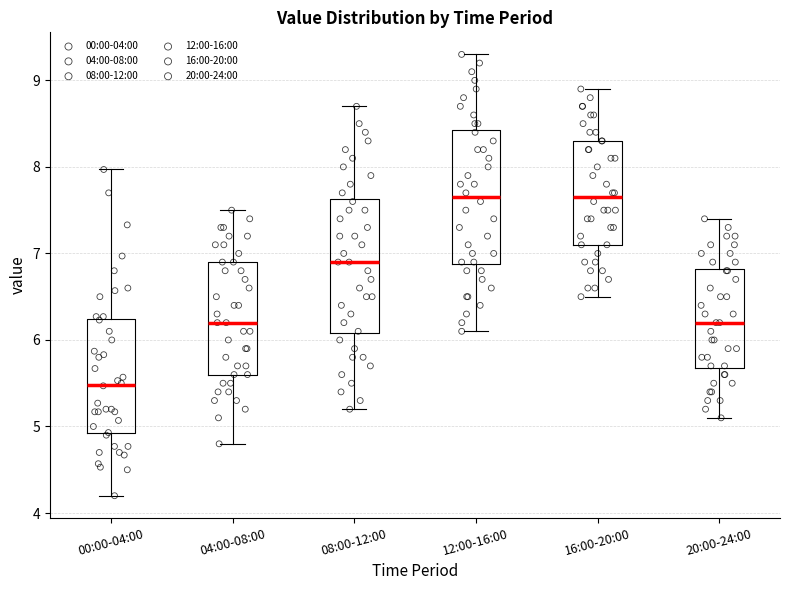

Where is the upper edge of the box for 20:00-24:00 on the y-axis? The values are not printed on the chart, so give them approximately, as read against the axis.

6.8